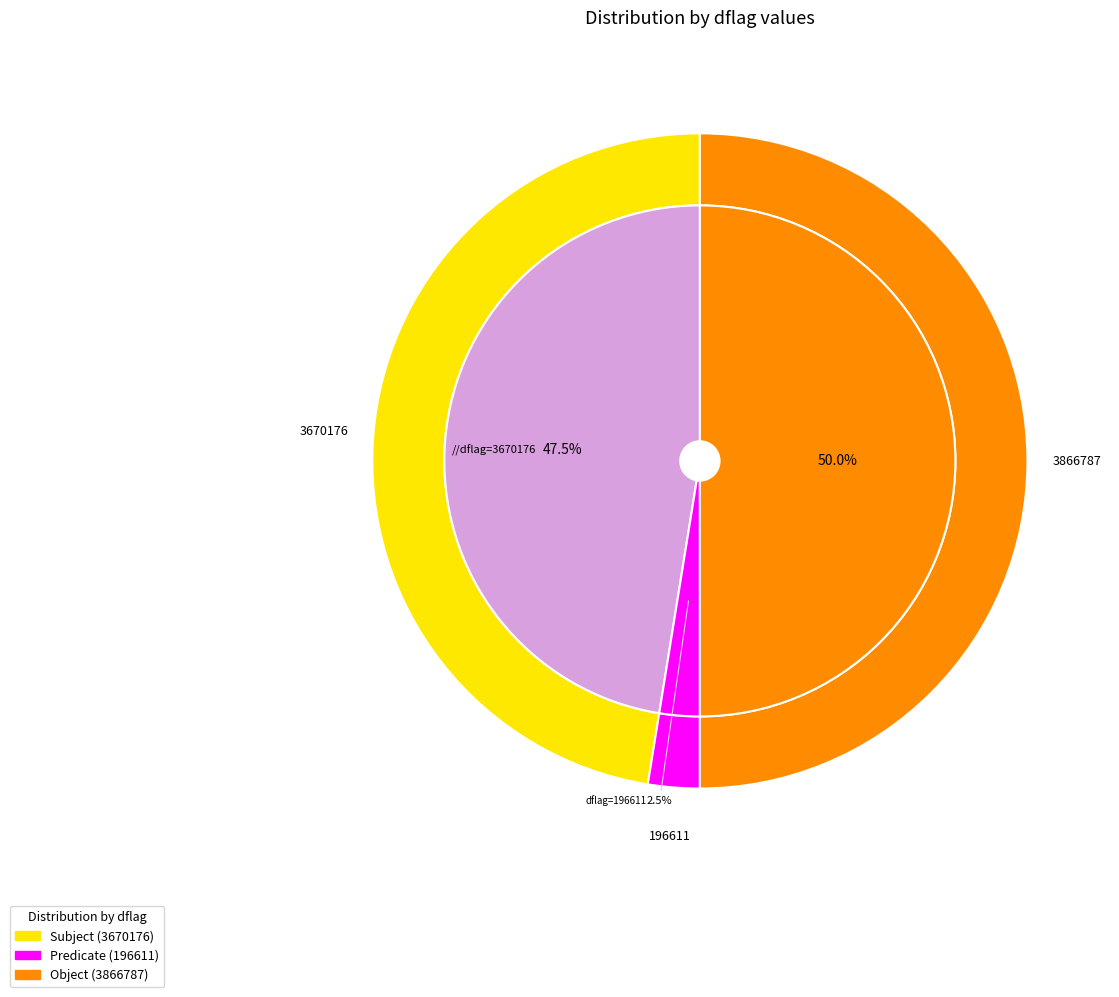

Approximately how many times larger is the value at 196611 compared to 3866787?

0.1